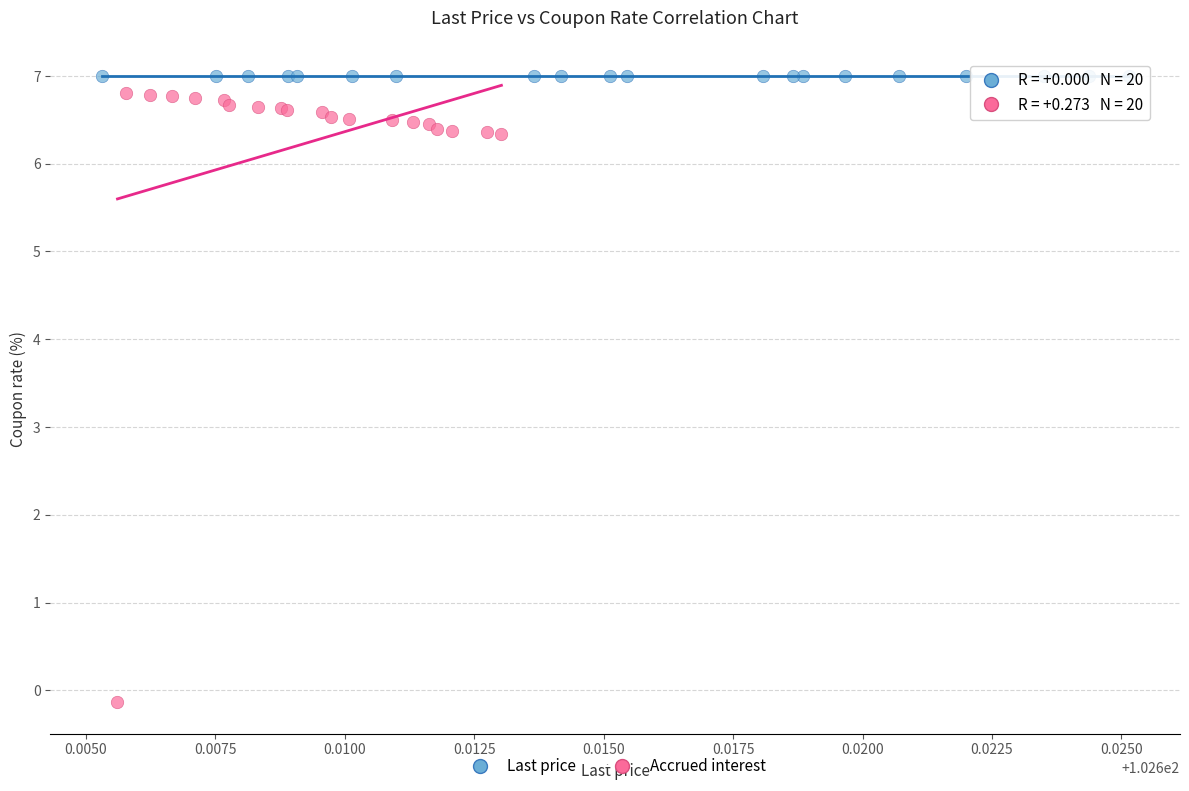

Which series reaches the minimum Y coordinate?

Accrued interest